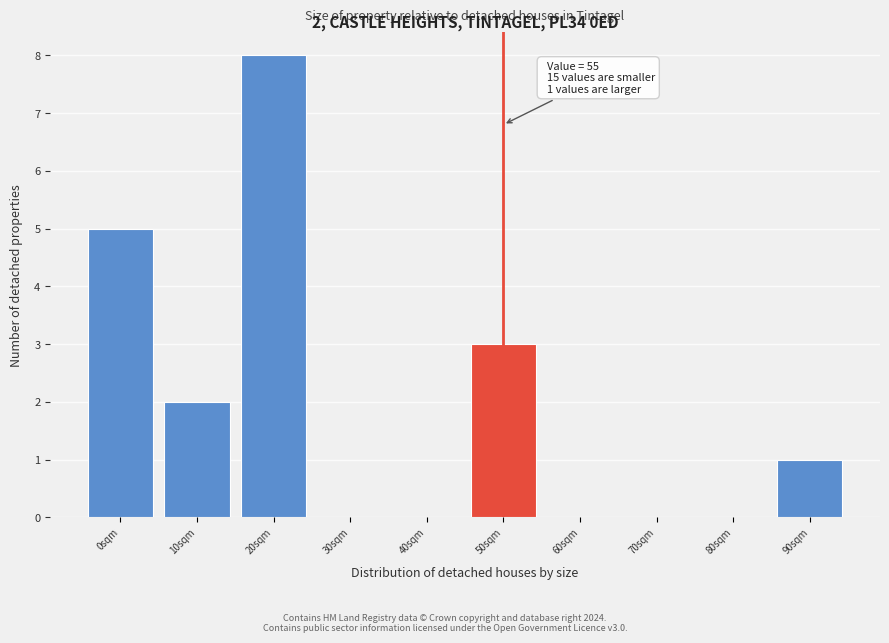

Reading left to right, list all the values displayed in this chart.

0sqm=5	10sqm=2	20sqm=8	30sqm=0	40sqm=0	50sqm=3	60sqm=0	70sqm=0	80sqm=0	90sqm=1